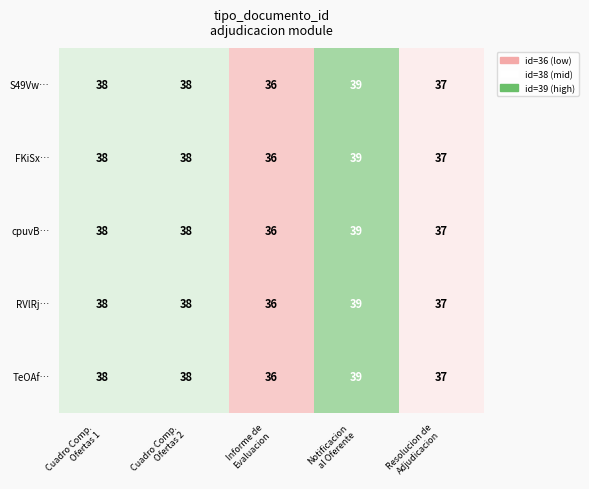

Which category has the lowest value across all series?

Informe de
Evaluacion